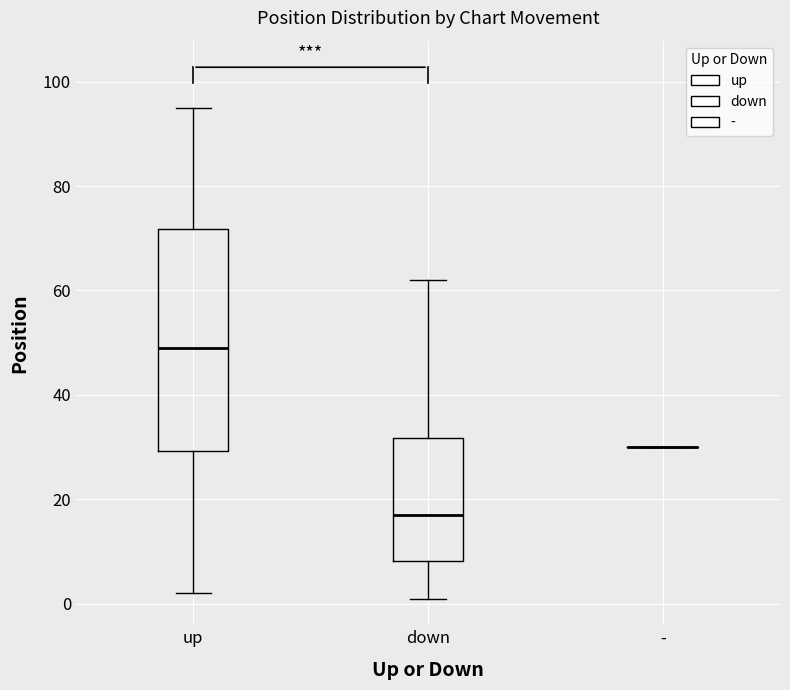

Where does the upper whisker of the box for up end on the y-axis? The values are not printed on the chart, so give them approximately, as read against the axis.

96